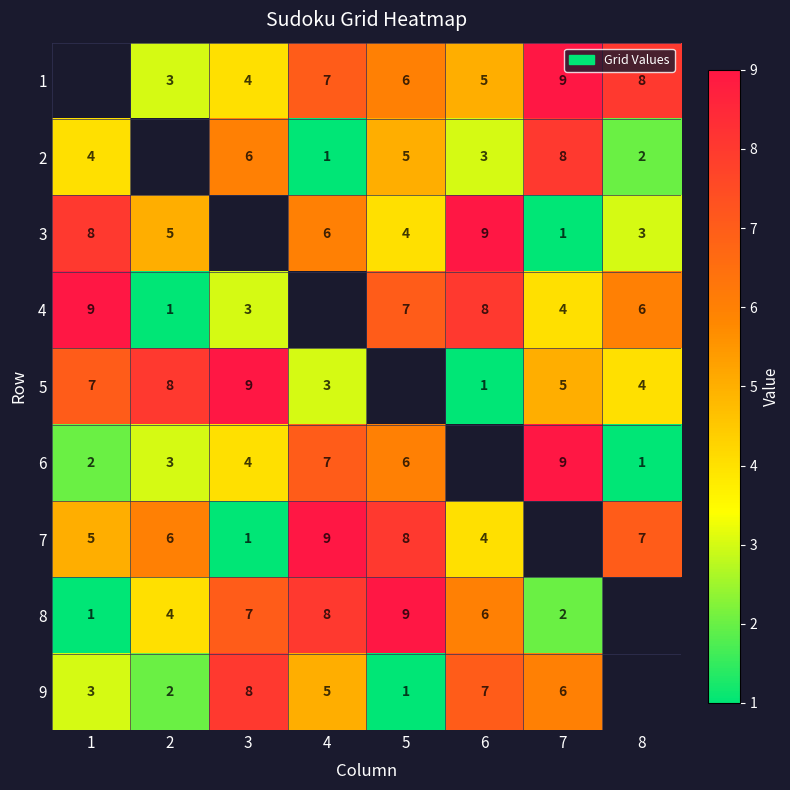

What is the difference between the highest and lowest values at 7?

8.0